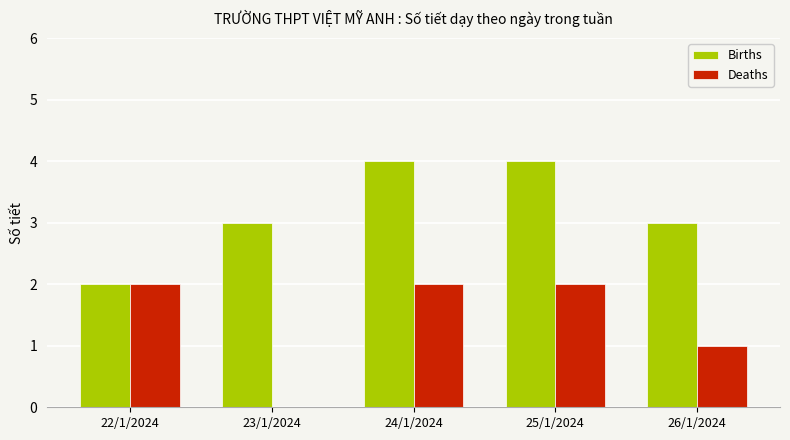

Is it true that Births equals 3 at 26/1/2024?

True